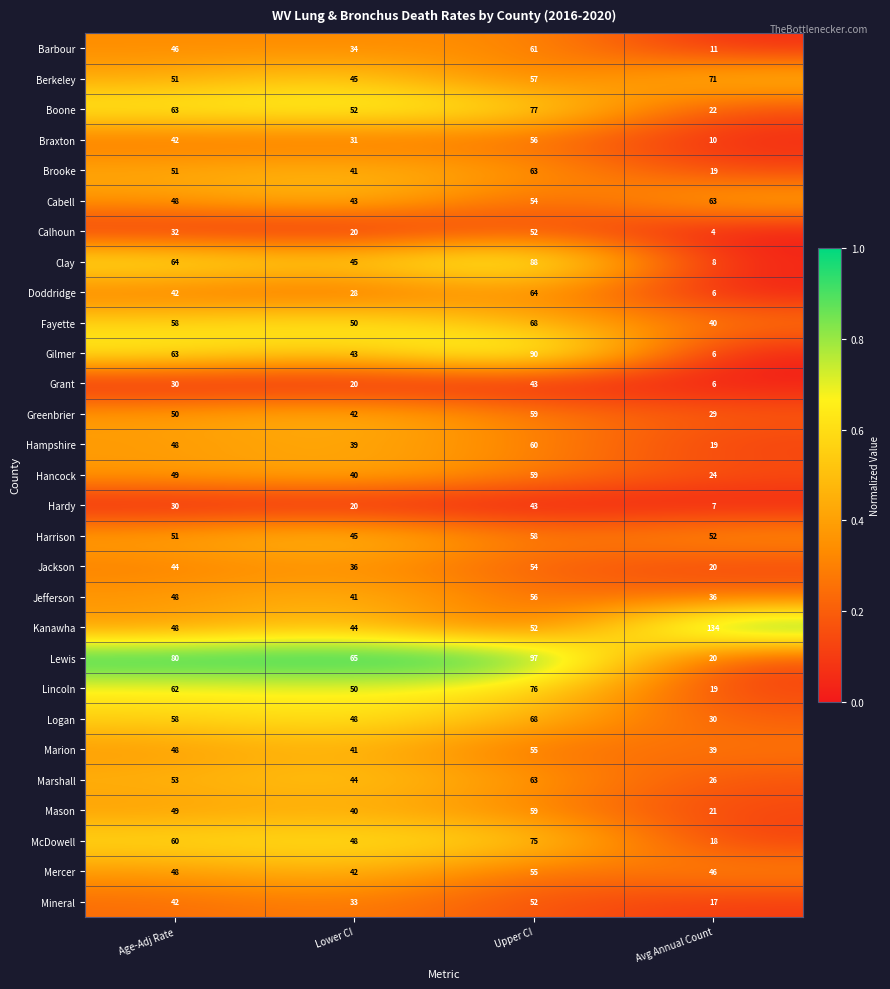

Is it true that Grant equals 20 at Lower CI?

True